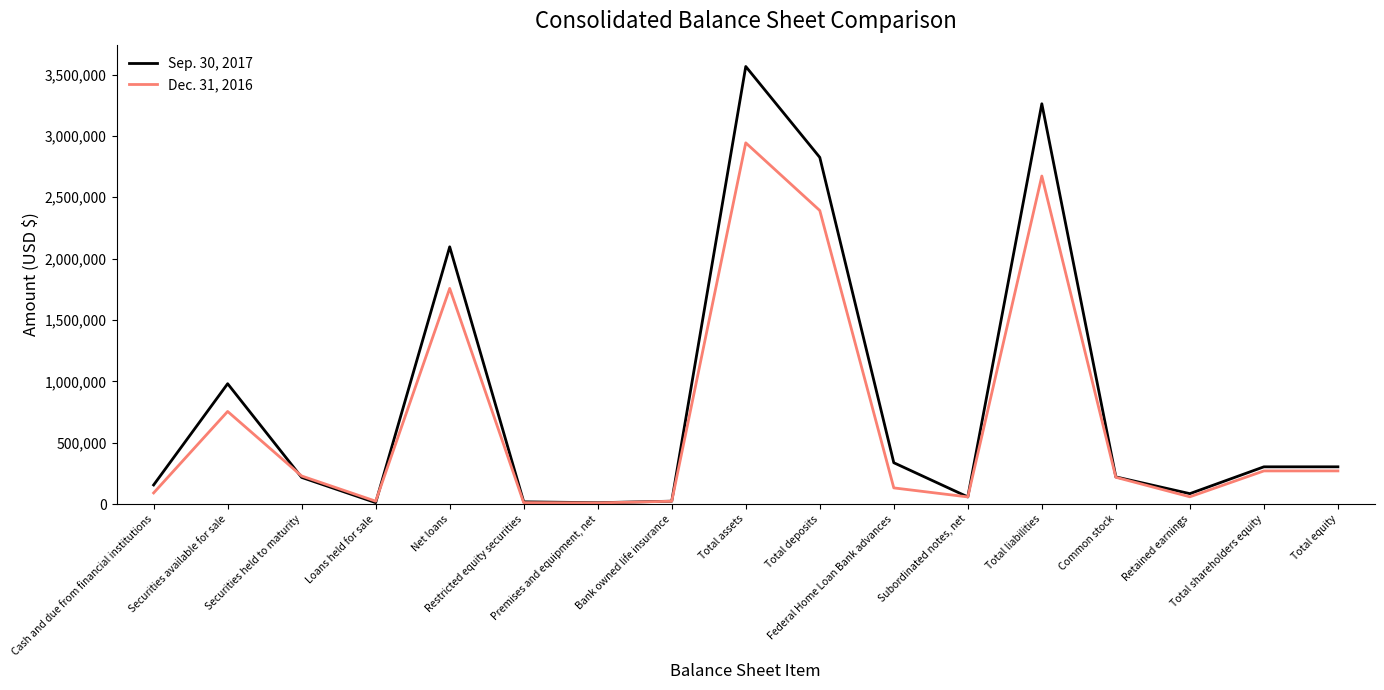

What are all the series names shown in the legend?

Sep. 30, 2017, Dec. 31, 2016